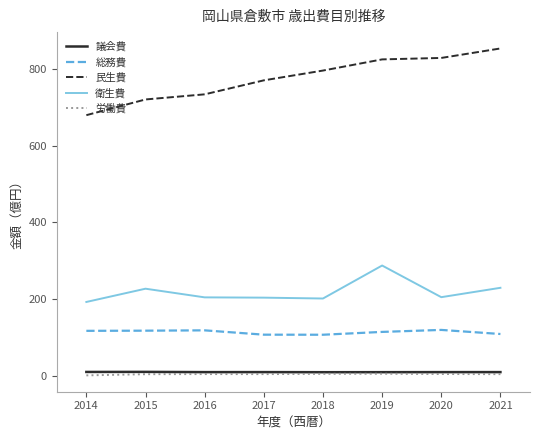

The 民生費 series shows 1195.5 at 2016. True or false?

False